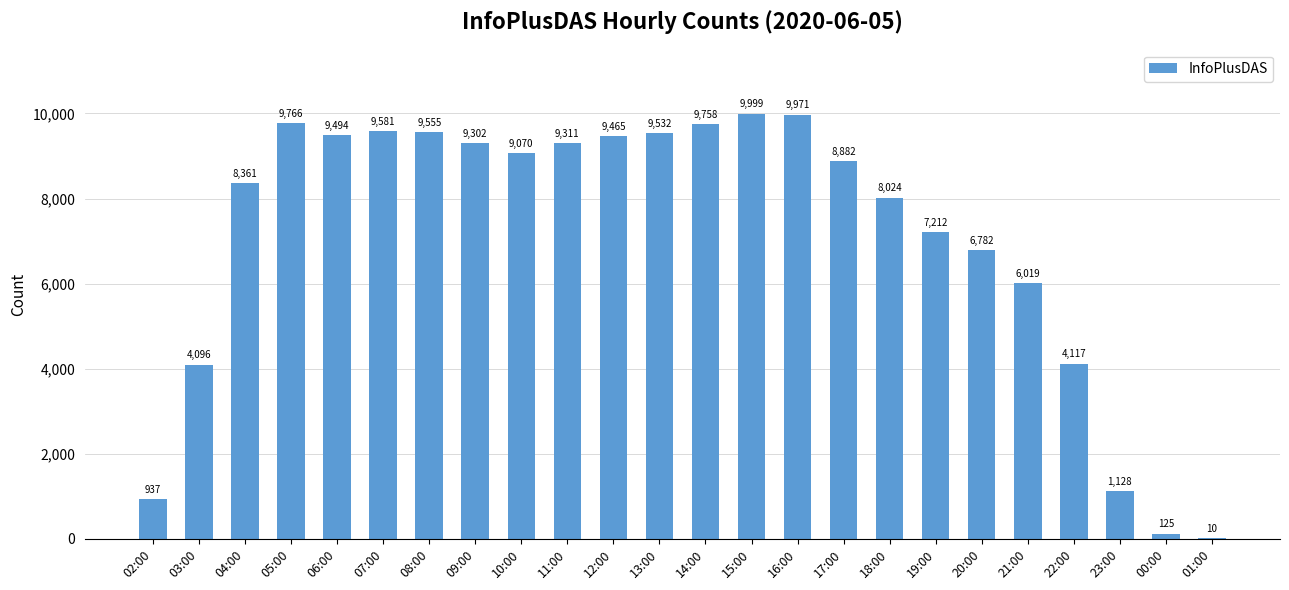

Reading left to right, what are all the values shown in this chart?

937	4096	8361	9766	9494	9581	9555	9302	9070	9311	9465	9532	9758	9999	9971	8882	8024	7212	6782	6019	4117	1128	125	10